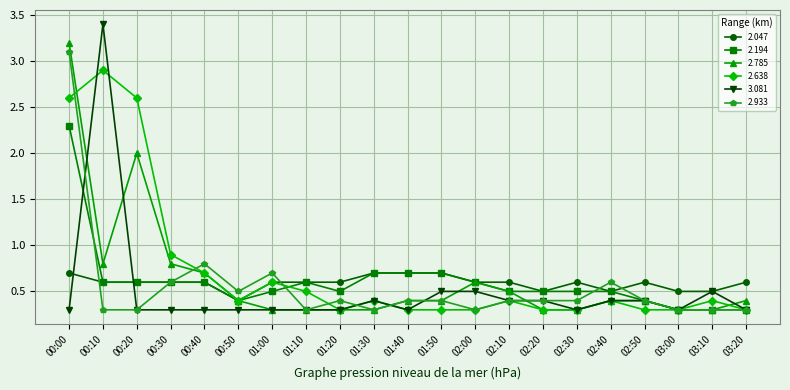

What is the smallest value displayed?

0.3